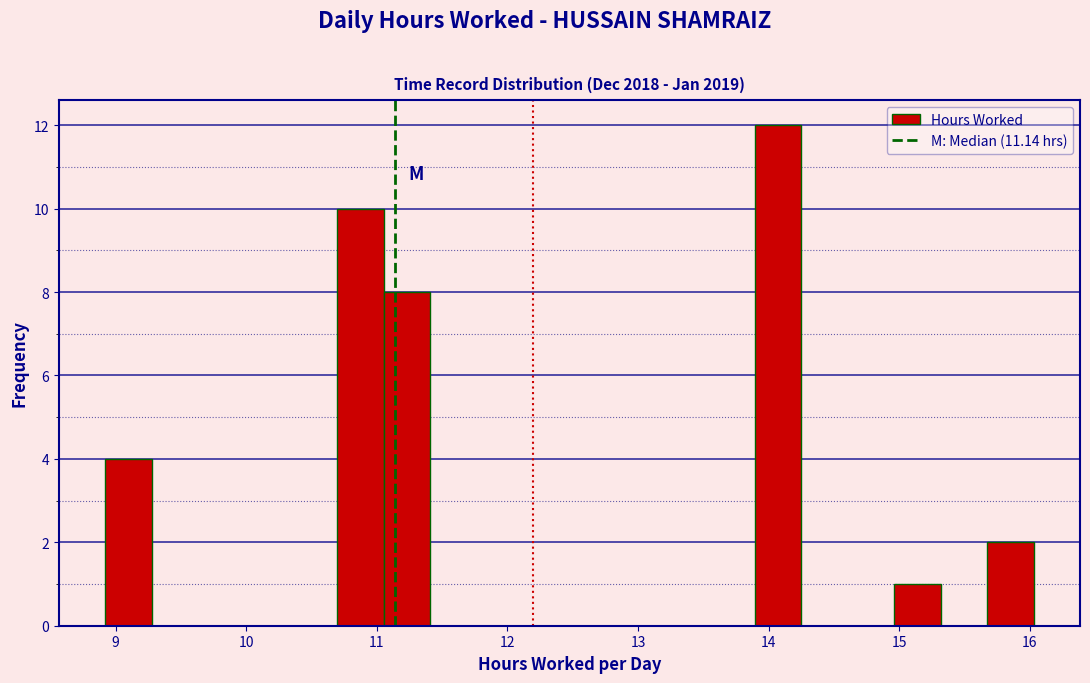

Around what value on the x-axis is the tallest bar? Give the approximate position of its centre, as read against the axis.

14.1